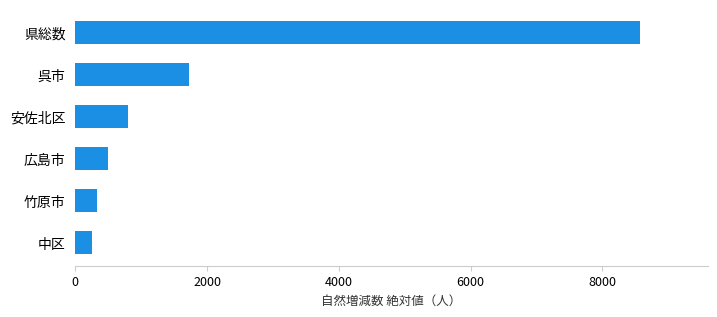

The chart shows a value of 260 at 中区. True or false?

True